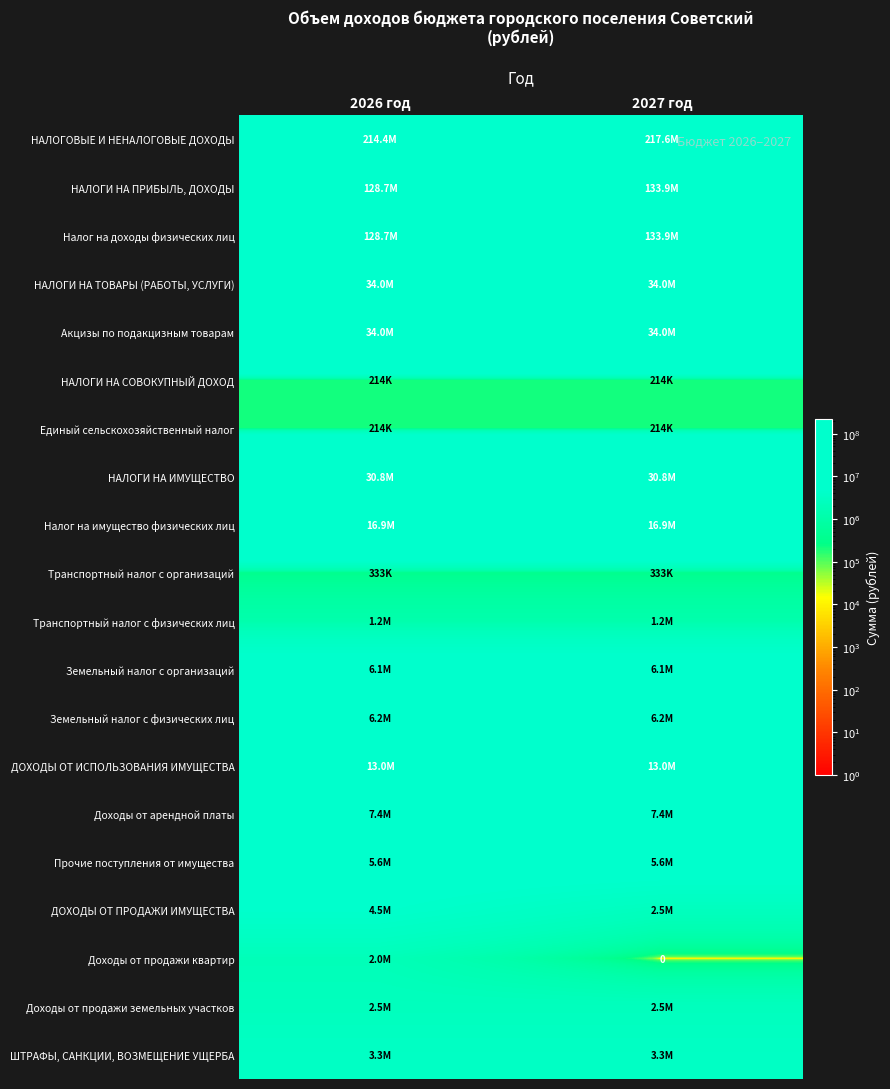

What is the sum of the НАЛОГИ НА СОВОКУПНЫЙ ДОХОД values at 2026 год and 2027 год?

428000